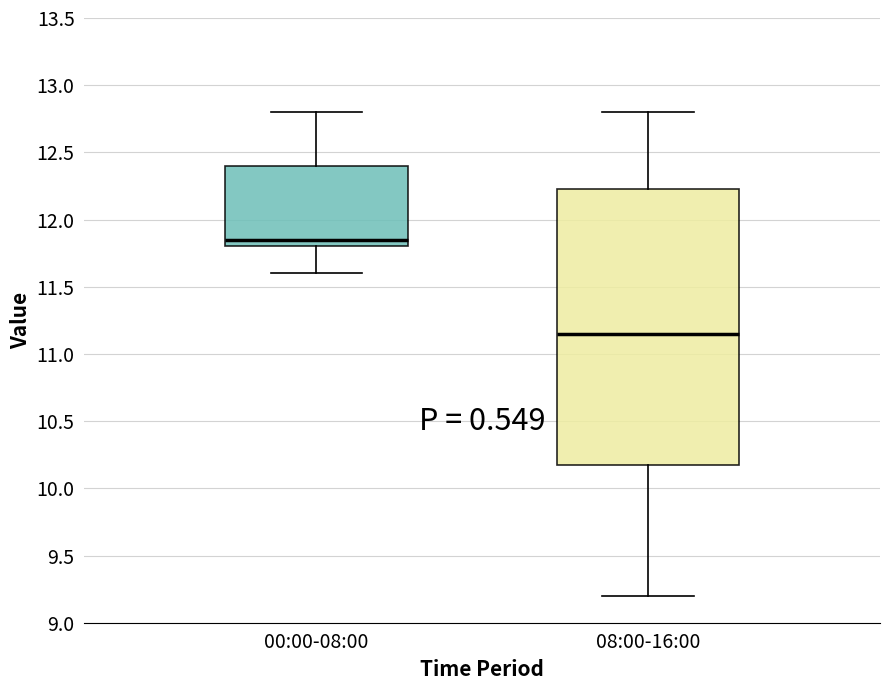

Which box has the highest median line?

00:00-08:00